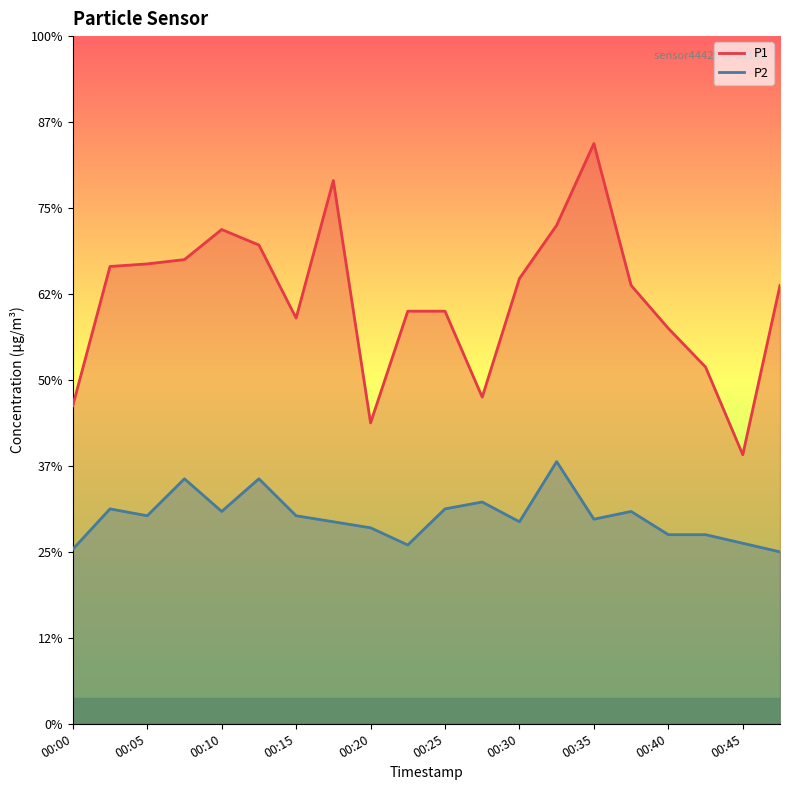

At which category is the sum across all series the highest?

00:35